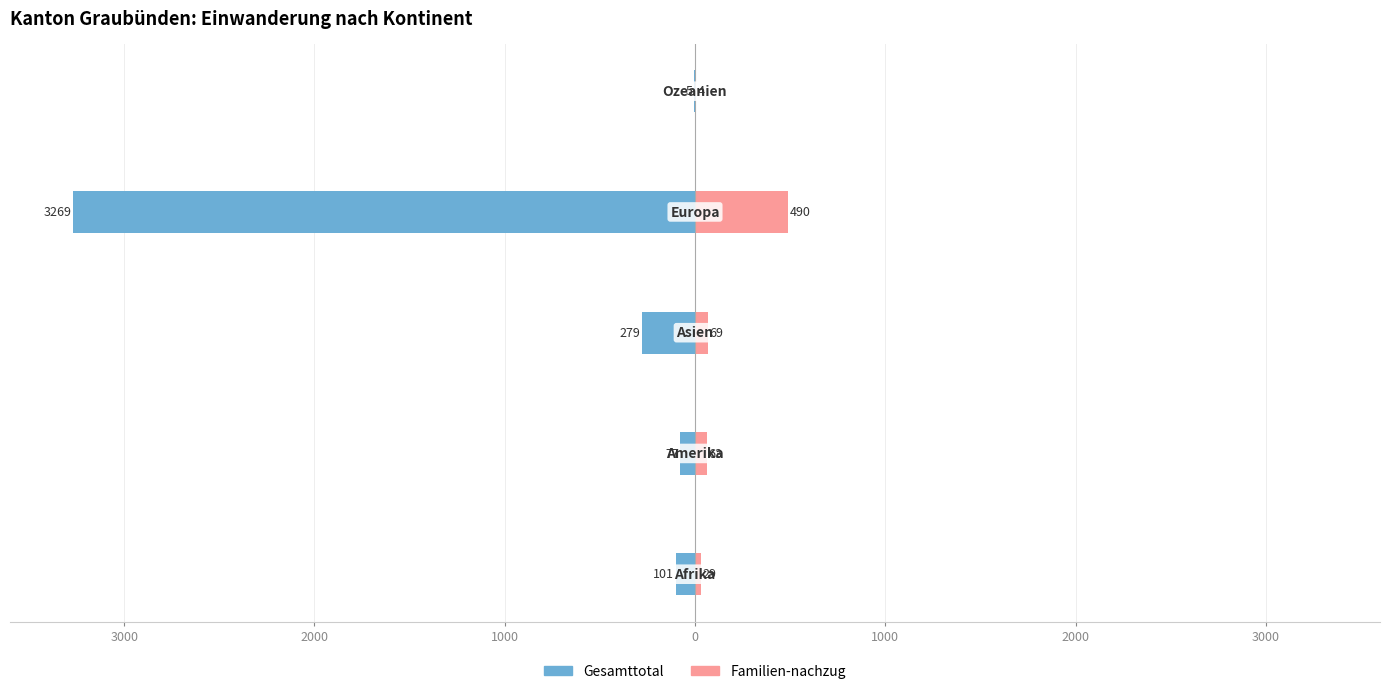

Read the Familien-nachzug value at 3000, to the nearest 50.

50